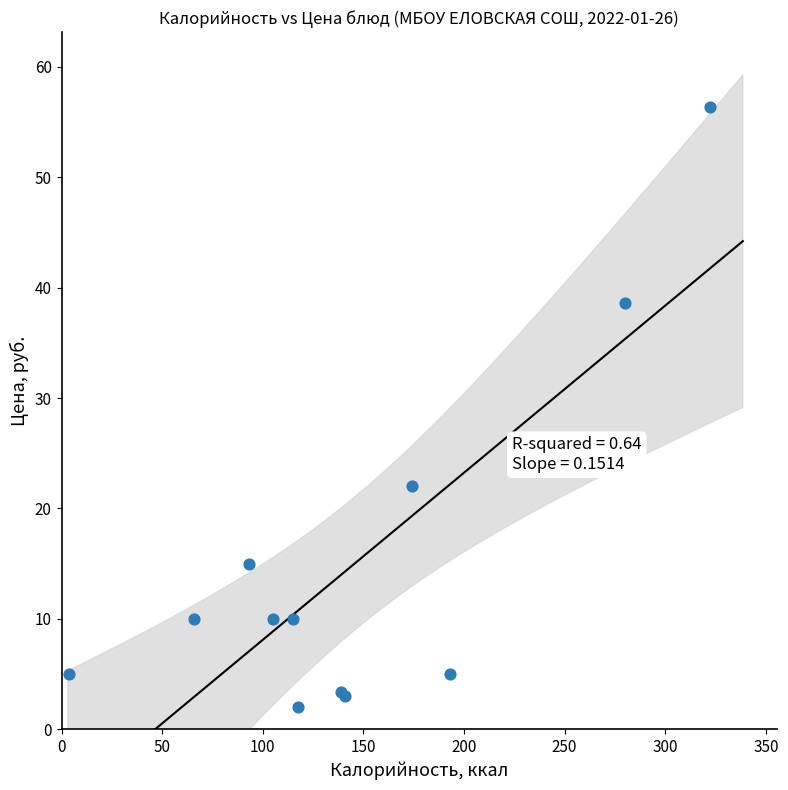

What Y value in the scatter plot is closest to 29?

22.0